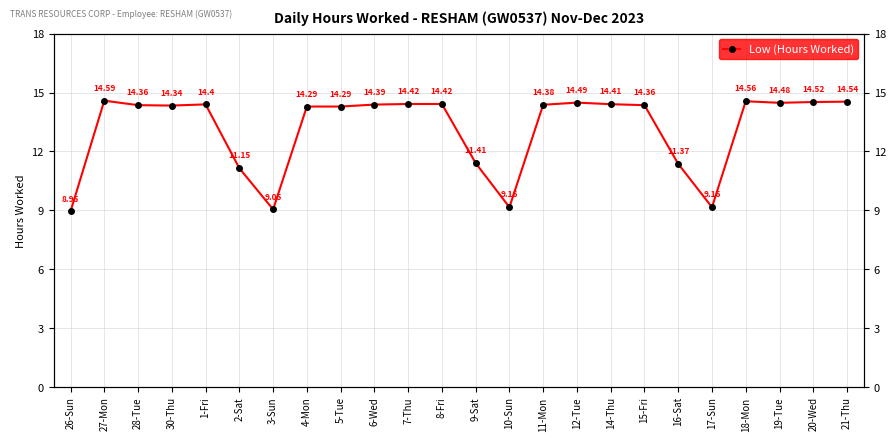

What position from the right is 10-Sun?

11